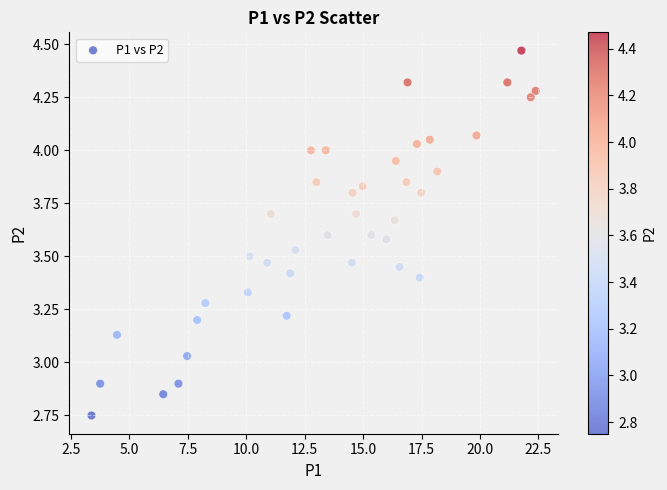

What is the range of Y values (max minus min)?

1.7